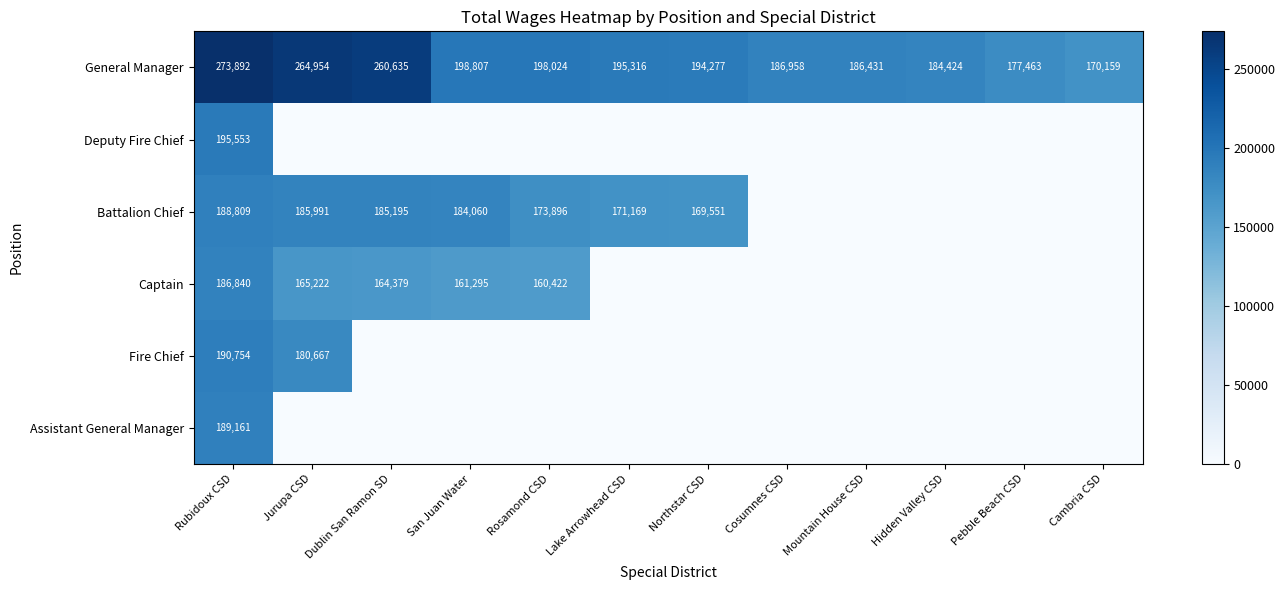

At which category is the sum across all series the highest?

Rubidoux CSD